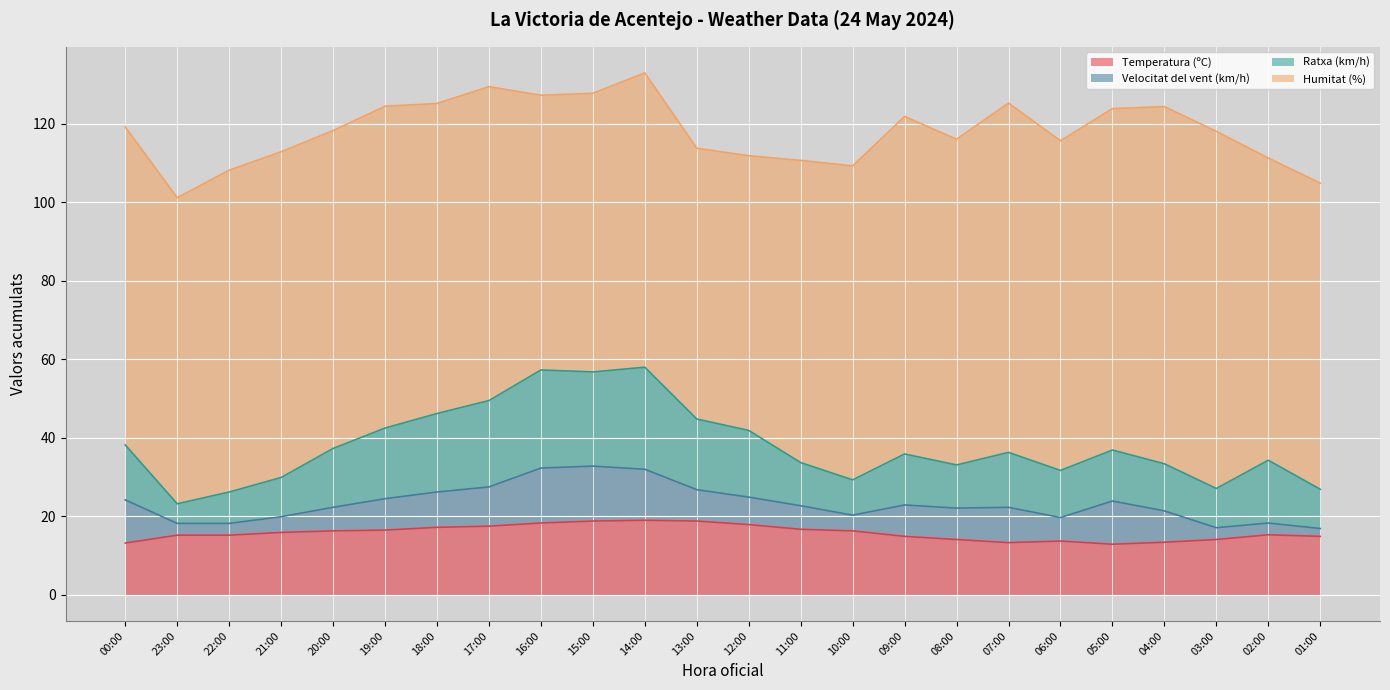

The value of Temperatura (ºC) at 04:00 is 21.9. True or false?

False